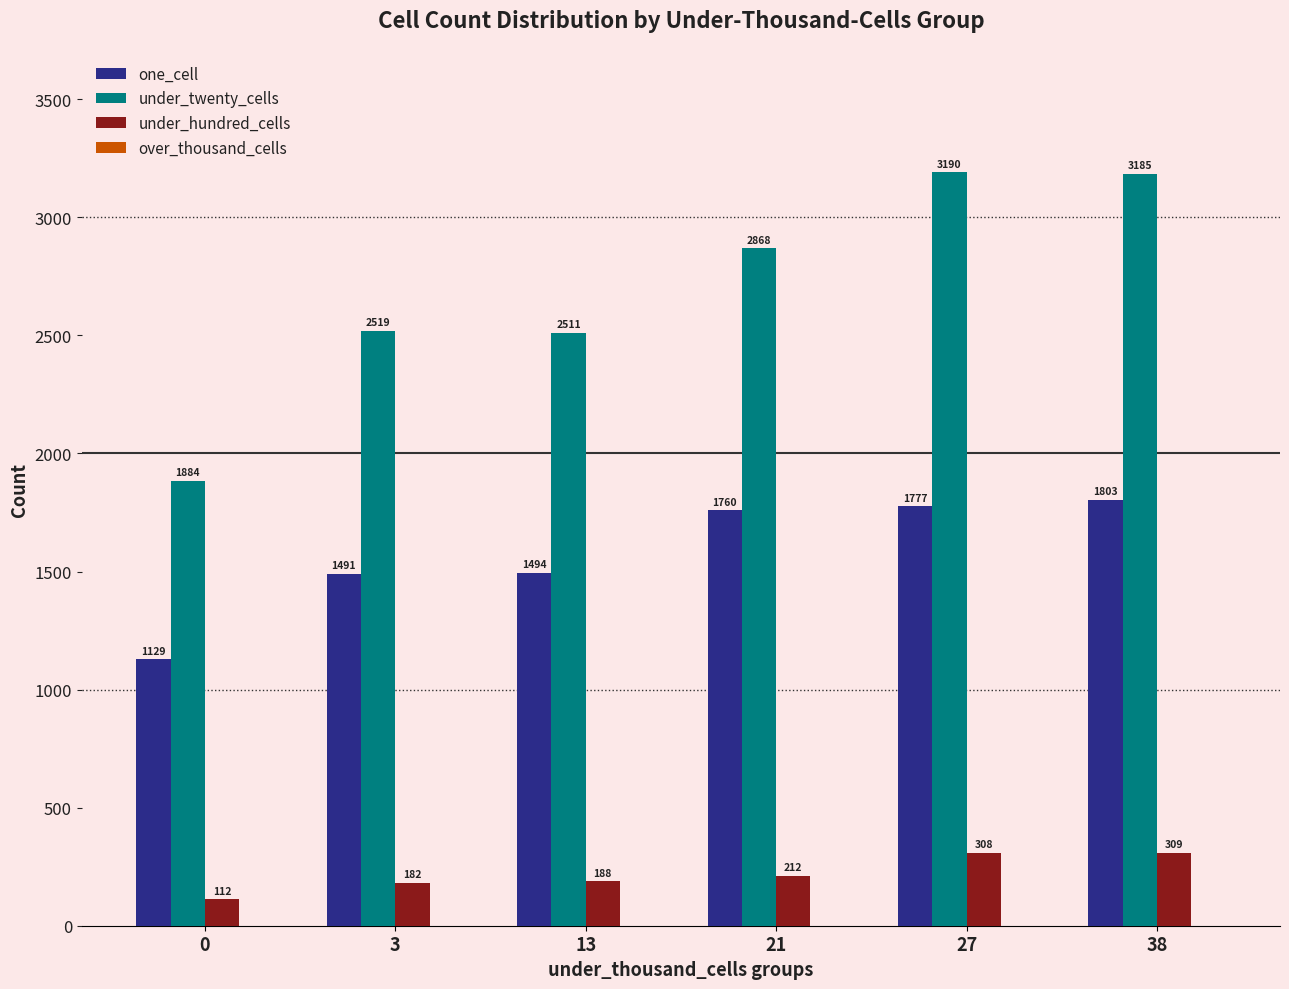

How many bars are there in total?

18